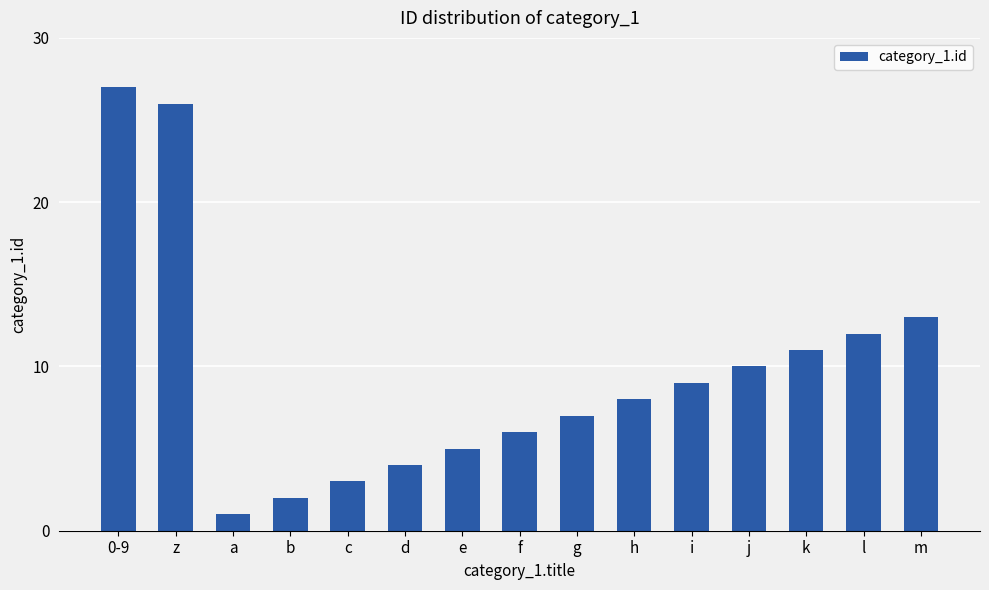

What is the difference between the second highest and second lowest values?

24